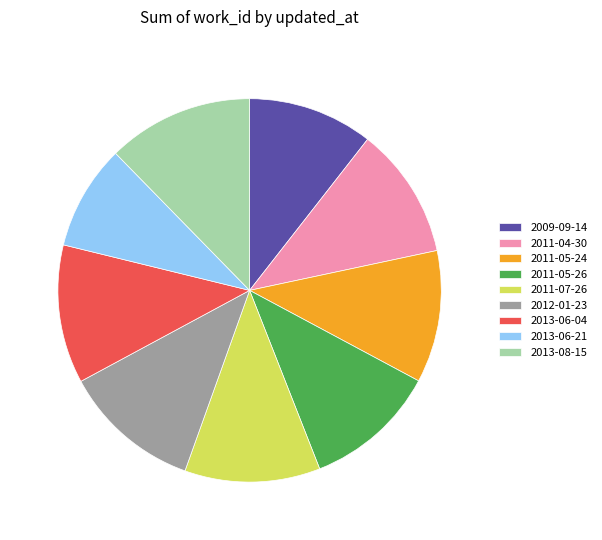

Approximately how many times larger is the value at 2013-06-04 compared to 2013-06-21?

1.3